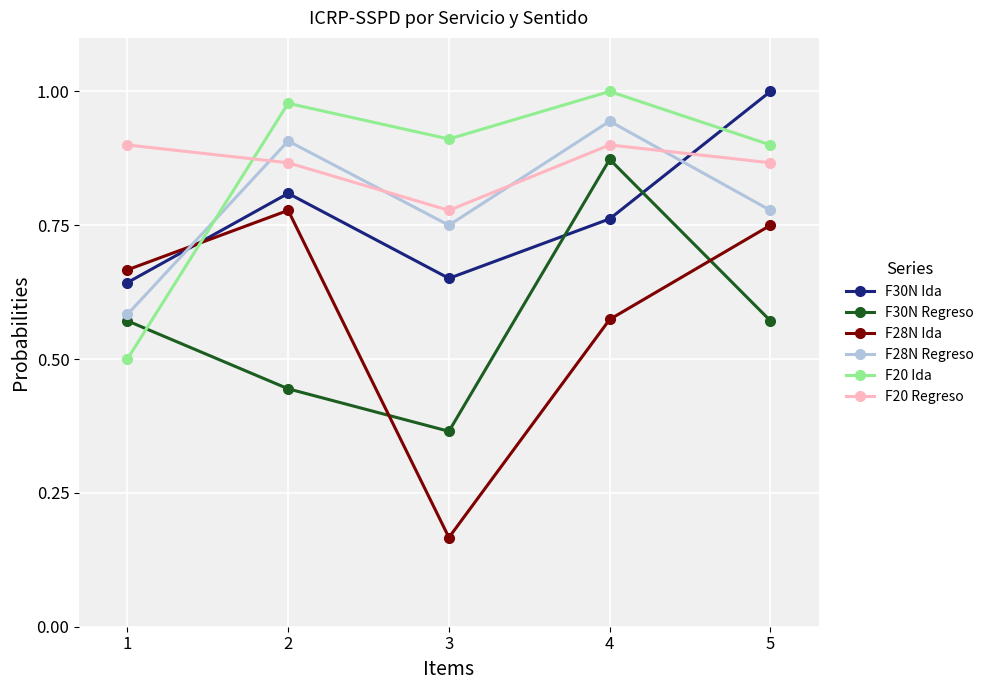

True or false: F28N Regreso has more than 2 interior local peaks.

False